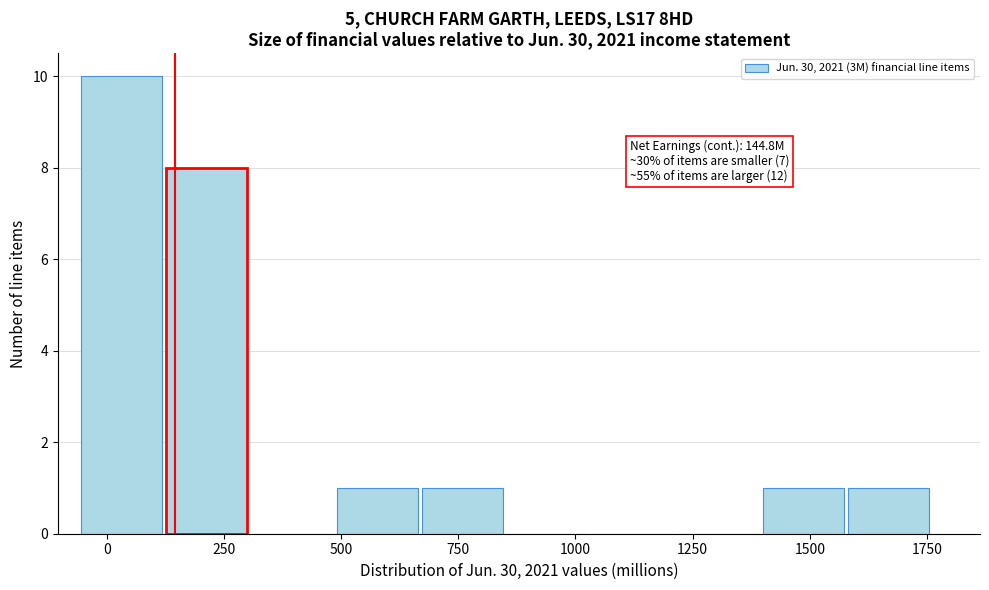

Read against the x-axis, roughly where is the centre of the tallest bar?

50